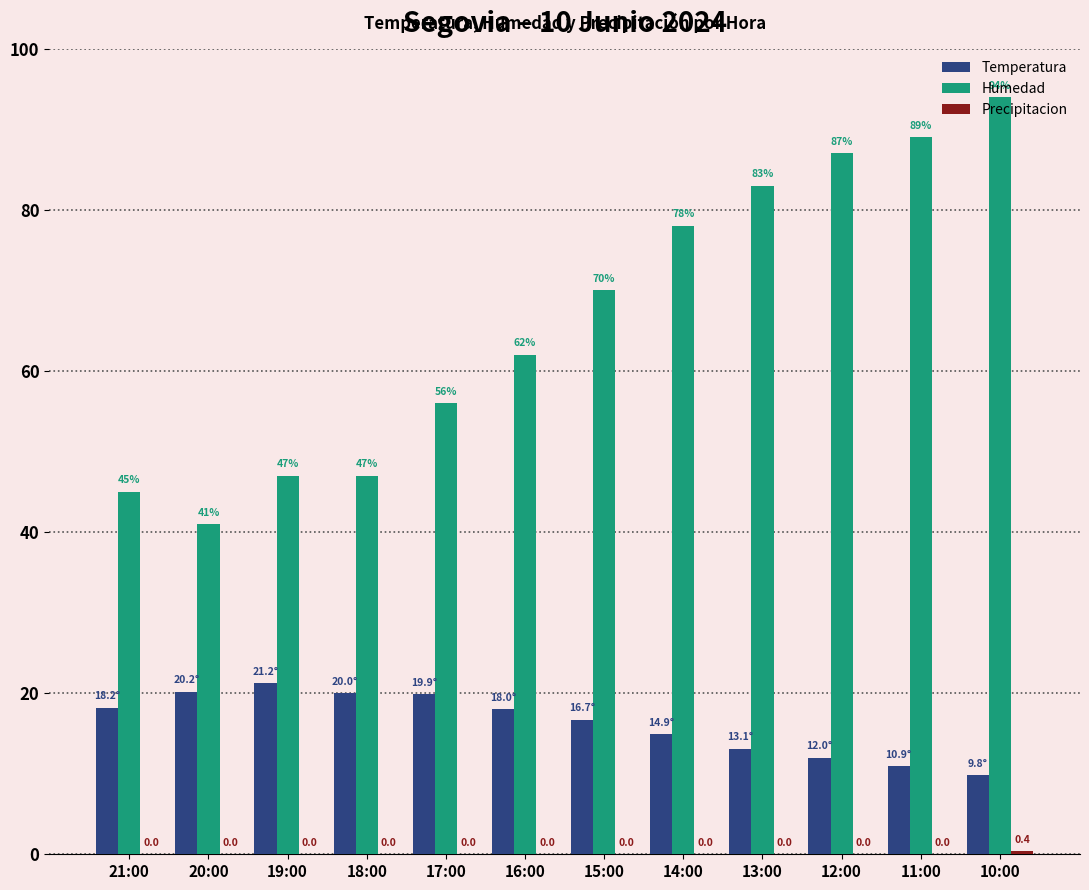

What is the sum of all Humedad values?

799.0